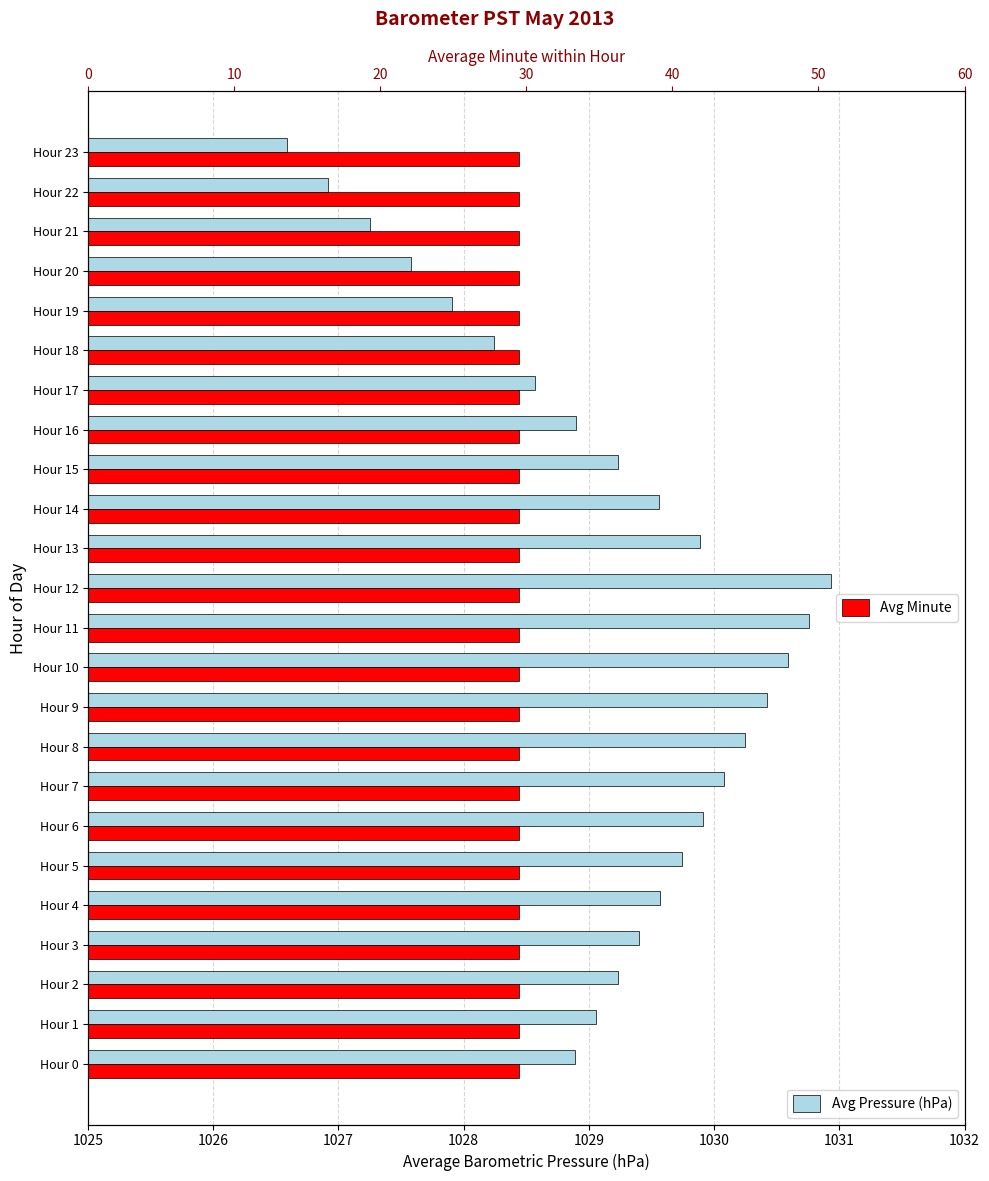

What is the smallest value displayed?

0.3